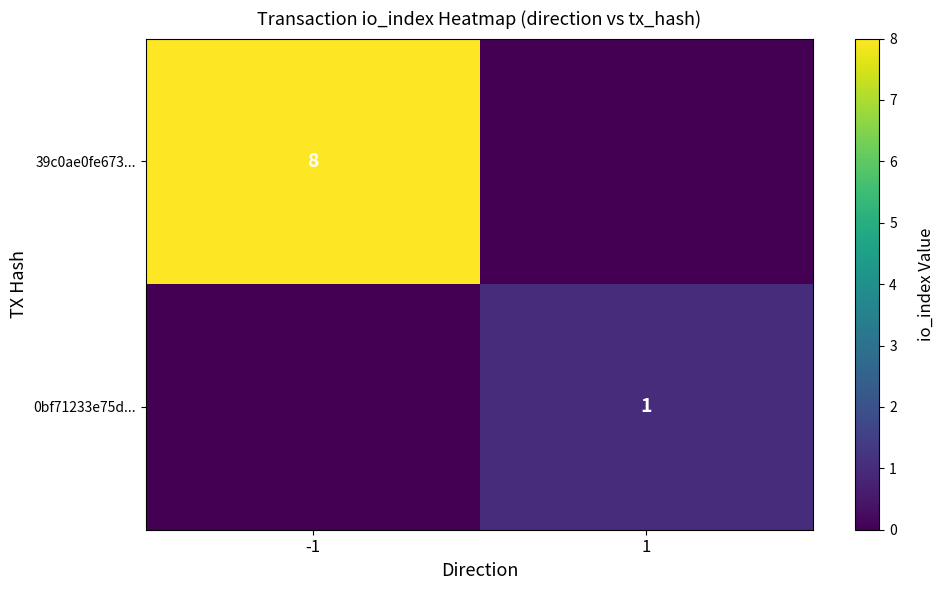

The 39c0ae0fe673... series shows 4 at -1. True or false?

False